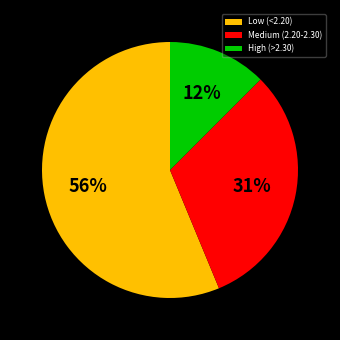

What is the smallest slice in the pie chart?

High (>2.30)